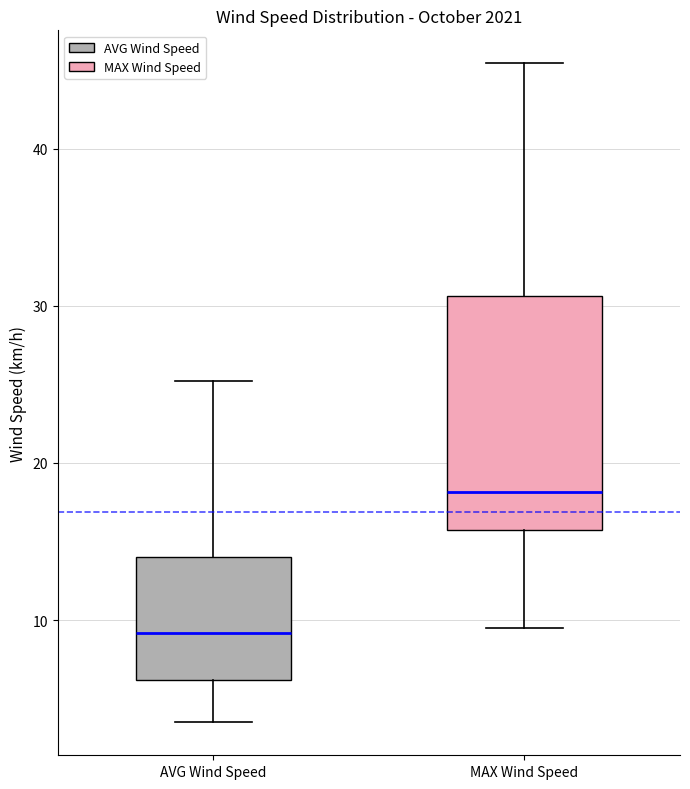

Which box has the highest median line?

MAX Wind Speed